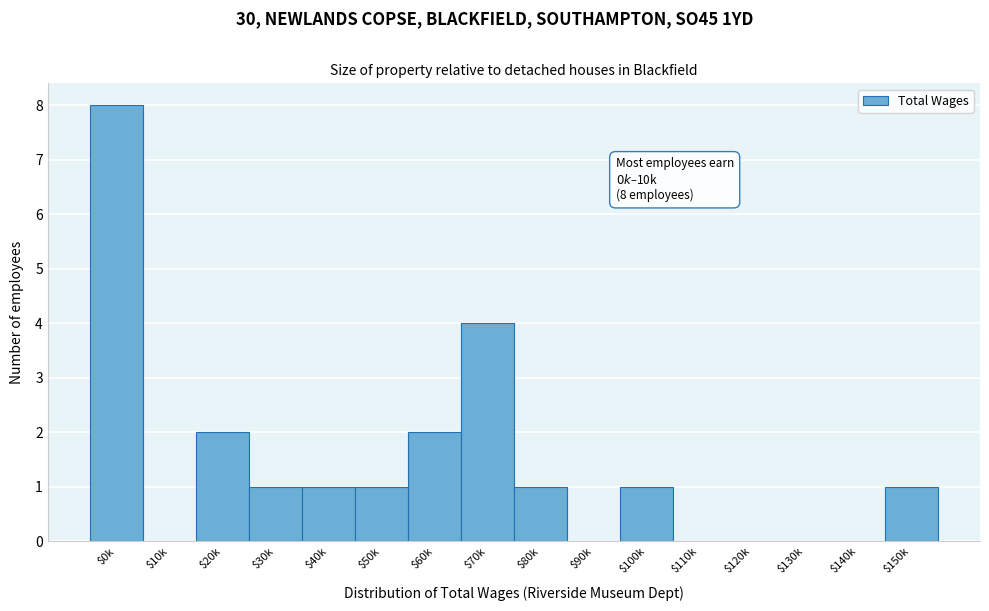

The value at $50k is 1. True or false?

True